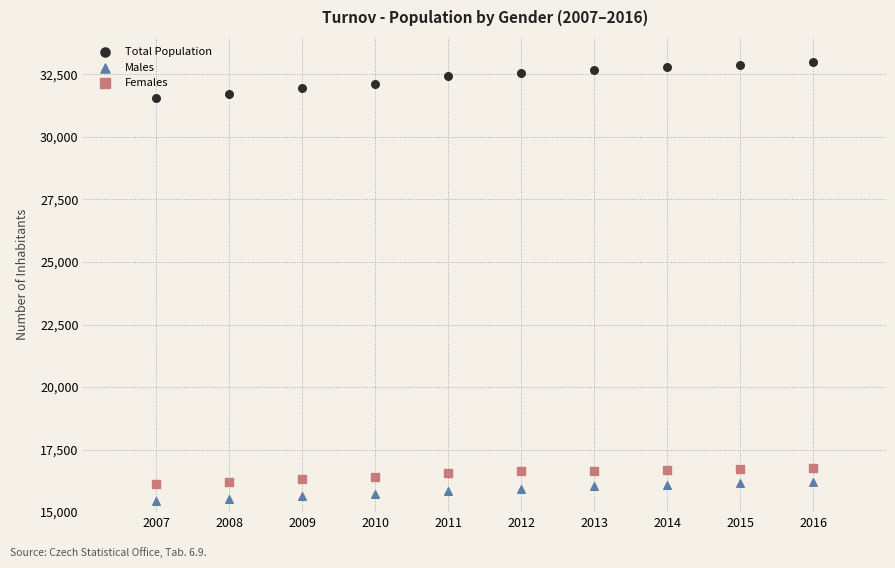

Across all data points, what is the range of Y values (max minus min)?

17562